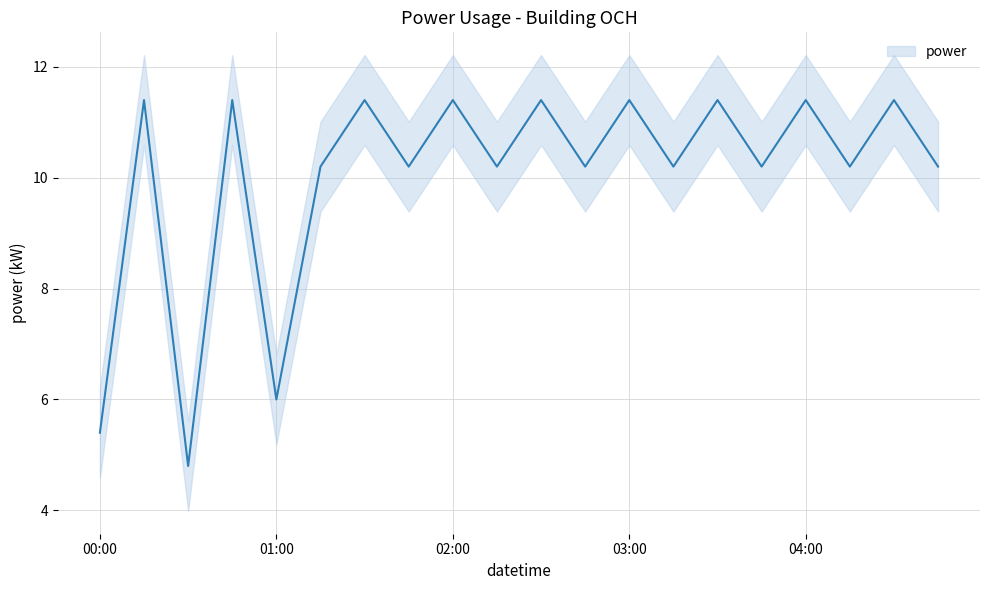

The chart shows a value of 6.0 at 01:00. True or false?

True